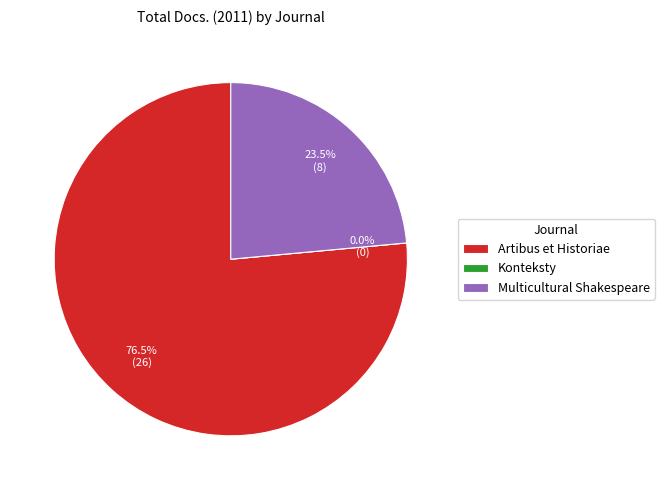

What percentage is the Artibus et Historiae slice, to the nearest percent?

76%